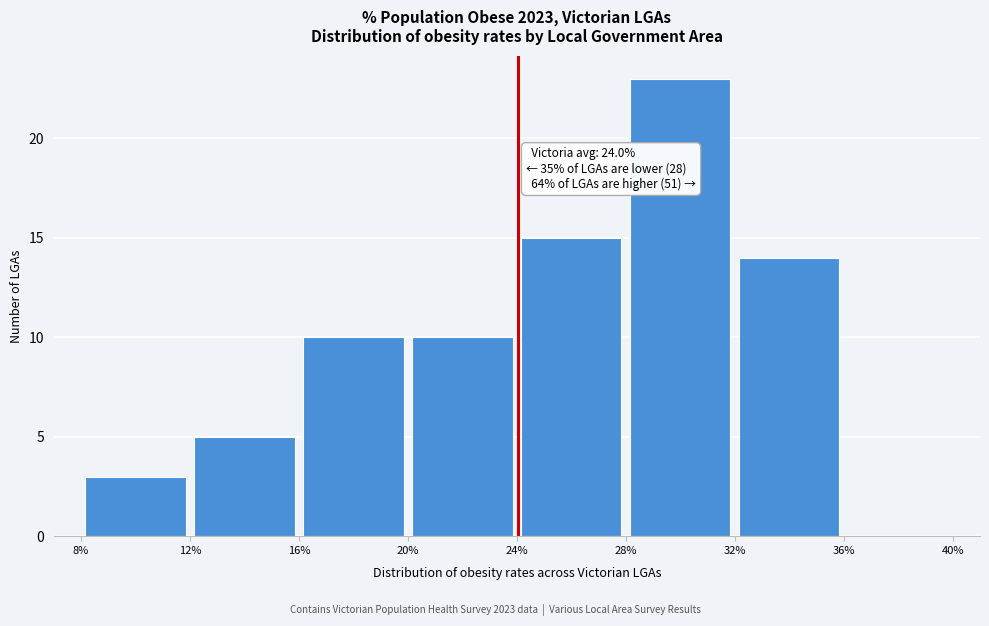

Over which range of the x-axis is the bar tallest?

28% to 32%